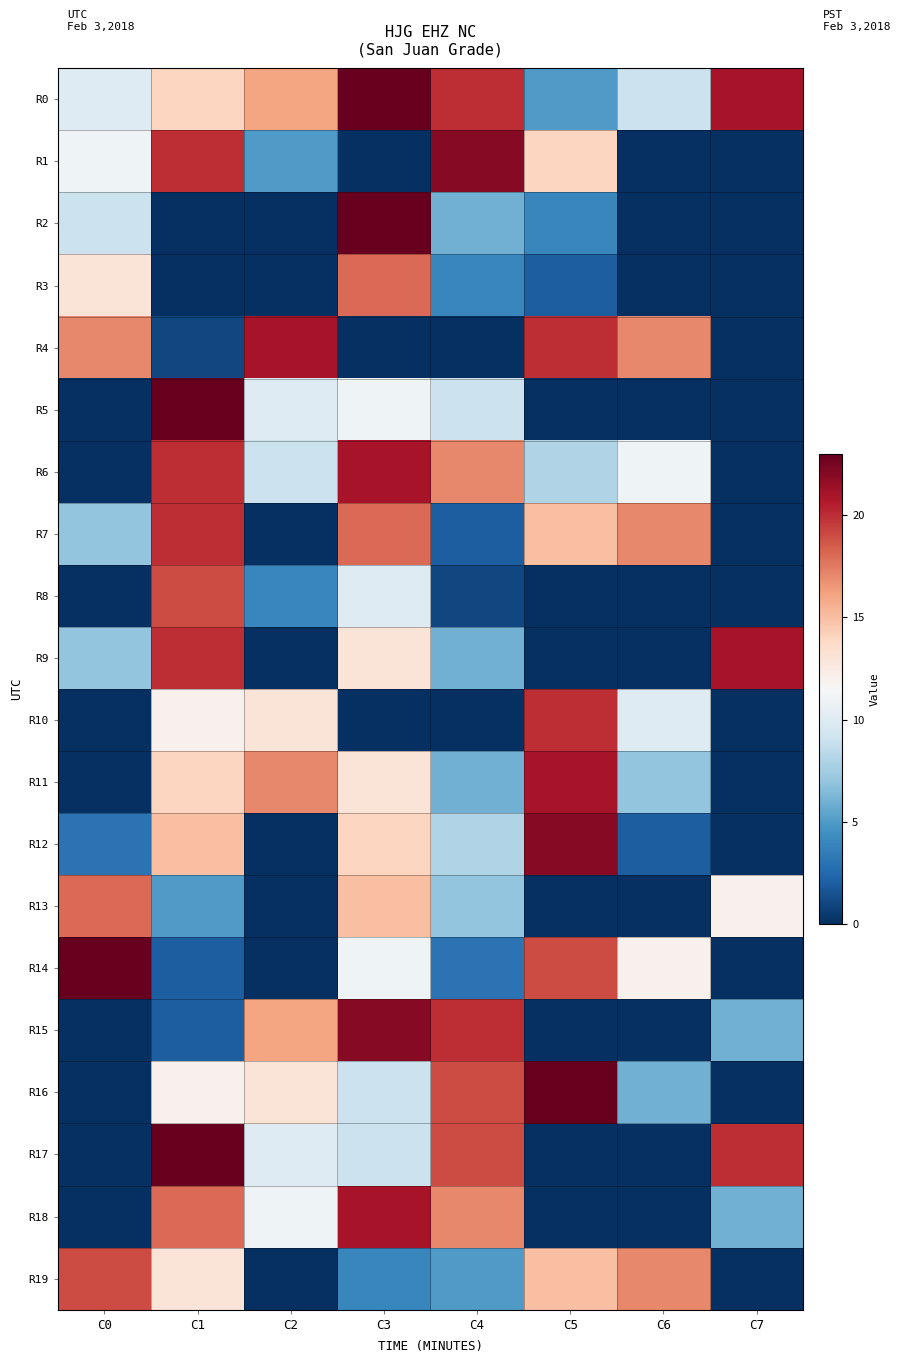

At C6, list the series in order from largest to smallest.

R4, R7, R19, R14, R6, R10, R0, R11, R16, R12, R1, R2, R3, R5, R8, R9, R13, R15, R17, R18